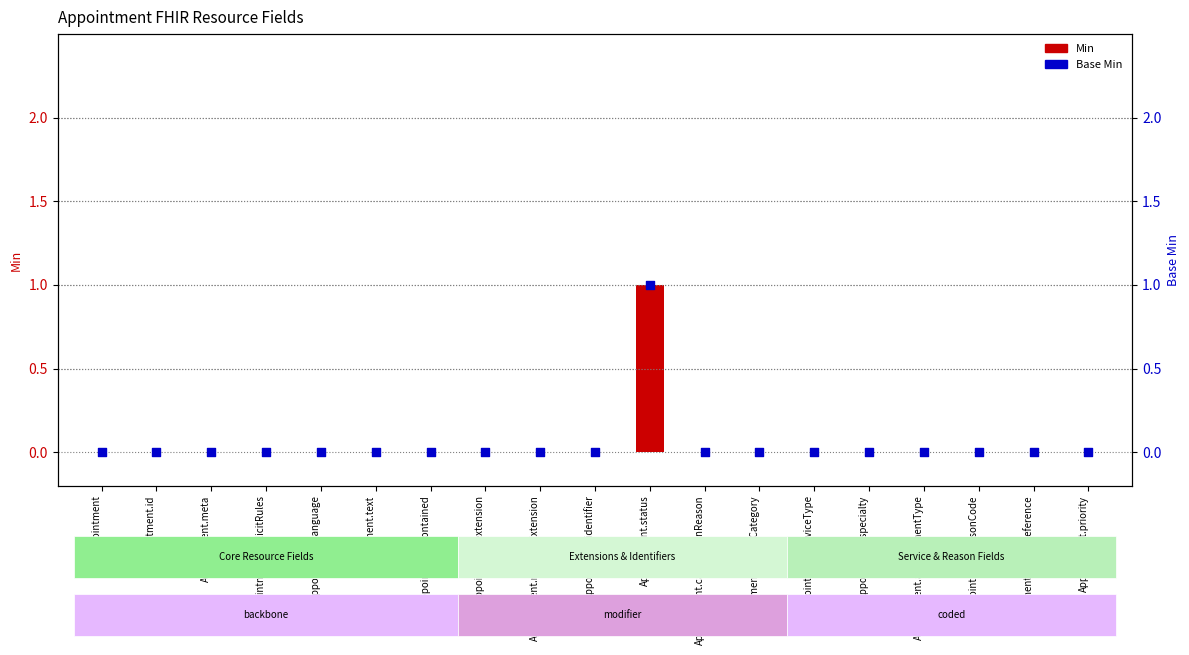

Is the value of Base Min at Appointment.language greater than the value of Min at Appointment.implicitRules?

No